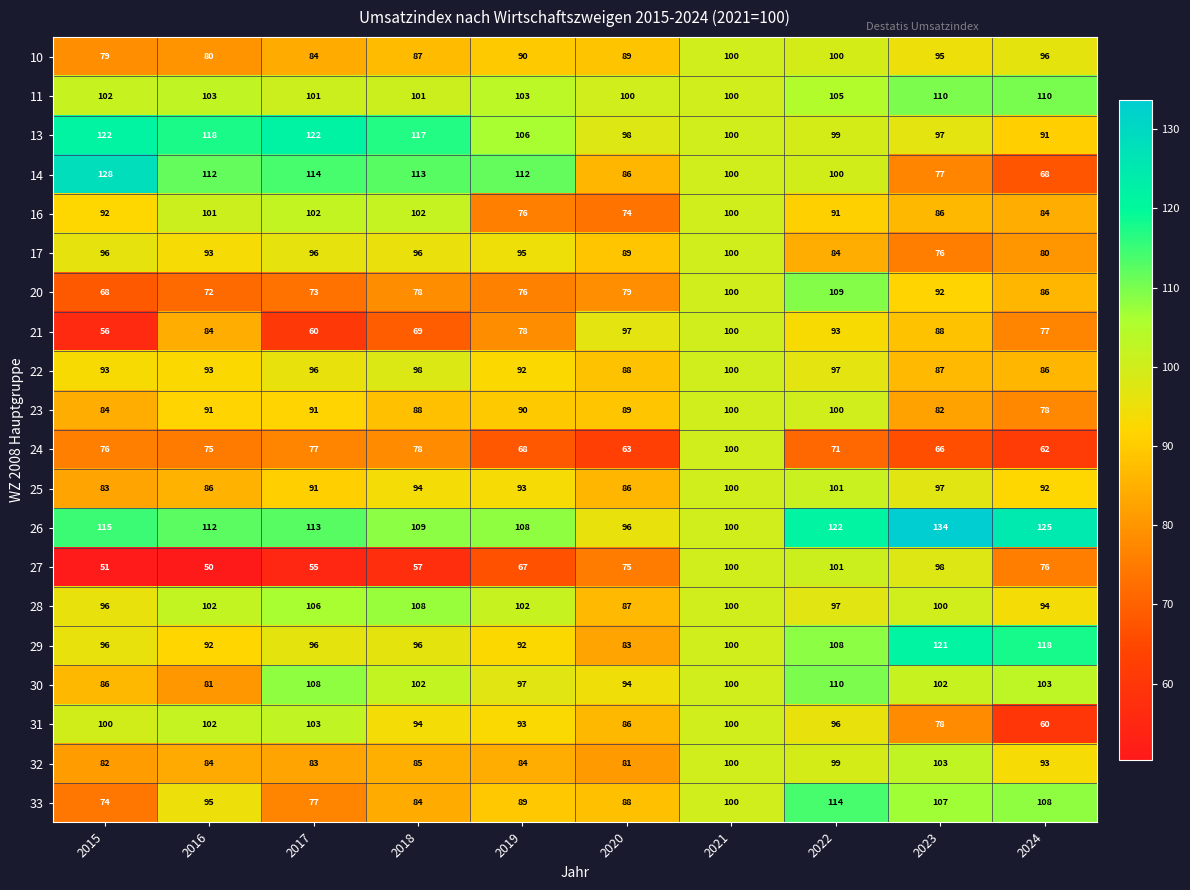

At how many categories does at least one series exceed 75?

10